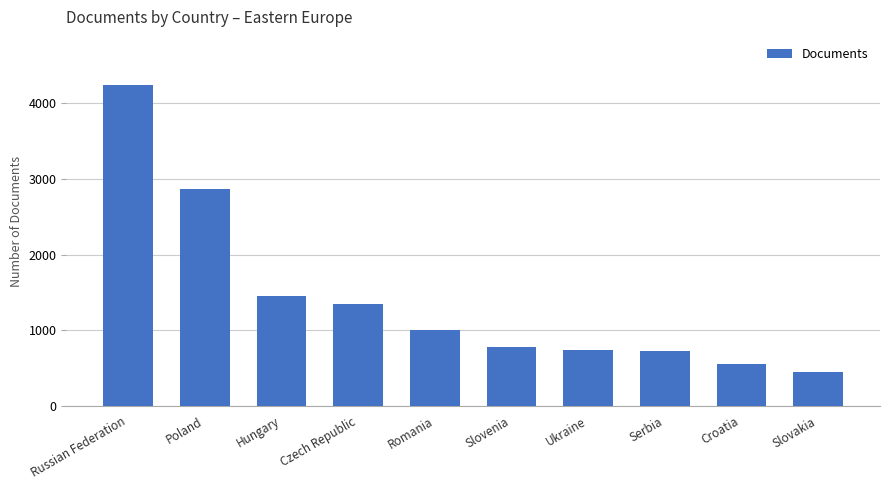

What position from the right is Slovenia?

5